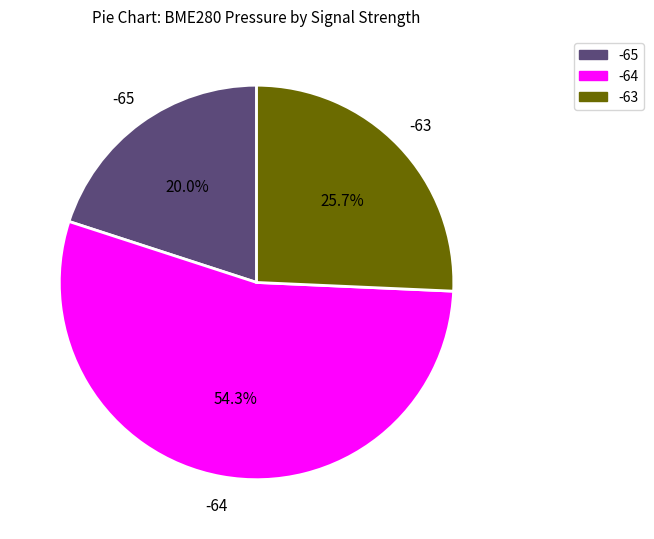

Is there any slice that represents more than half of the pie?

Yes